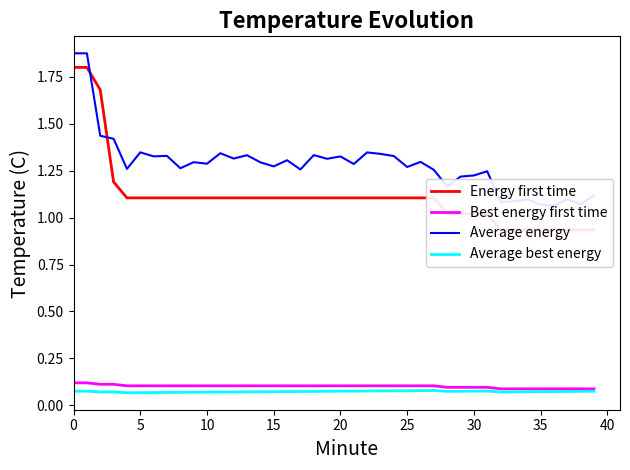

Count the Best energy first time values in the range 0 to 1.

40